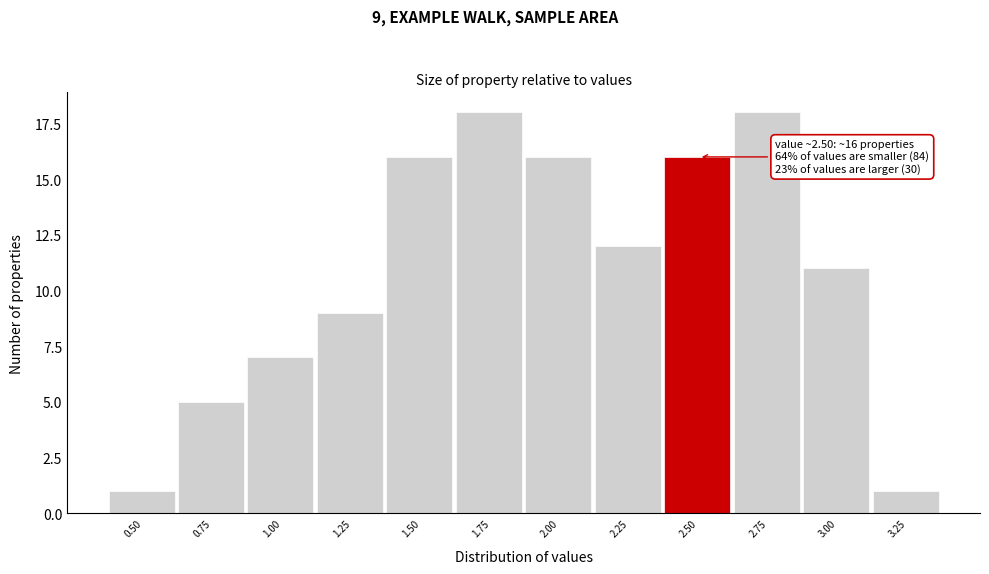

Reading left to right, what are all the values shown in this chart?

1	5	7	9	16	18	16	12	16	18	11	1